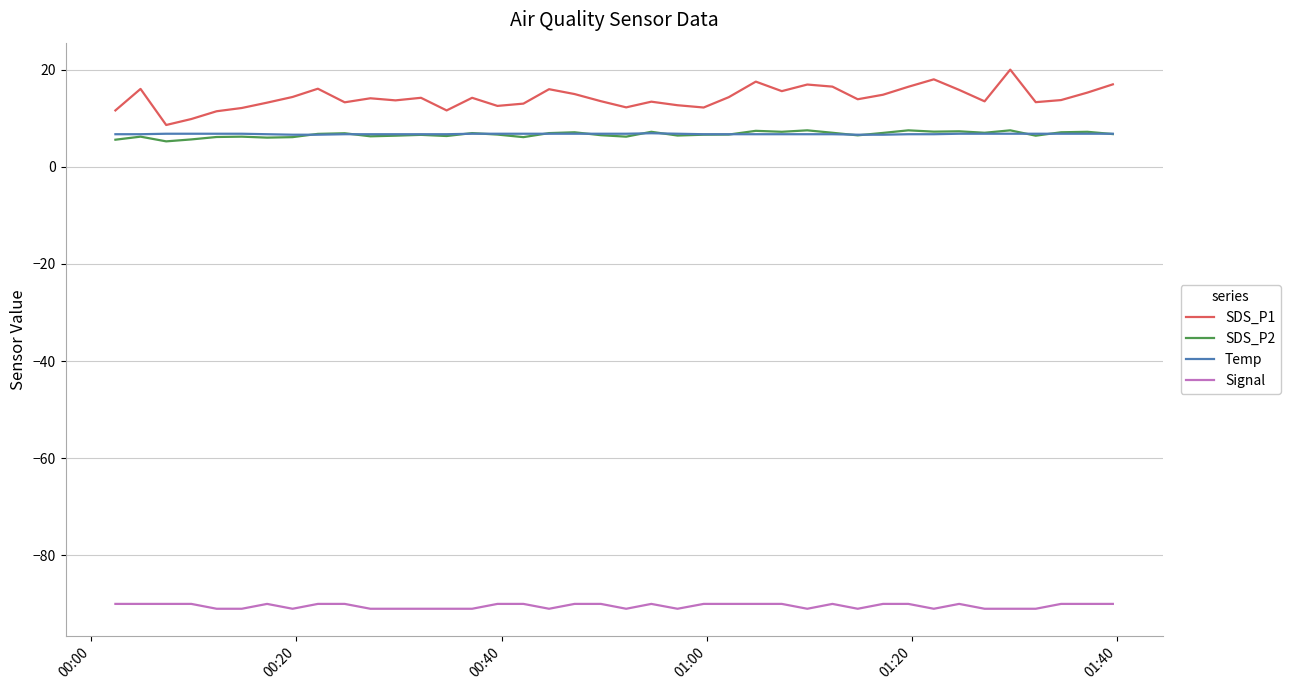

True or false: SDS_P1 and SDS_P2 intersect in this chart.

False